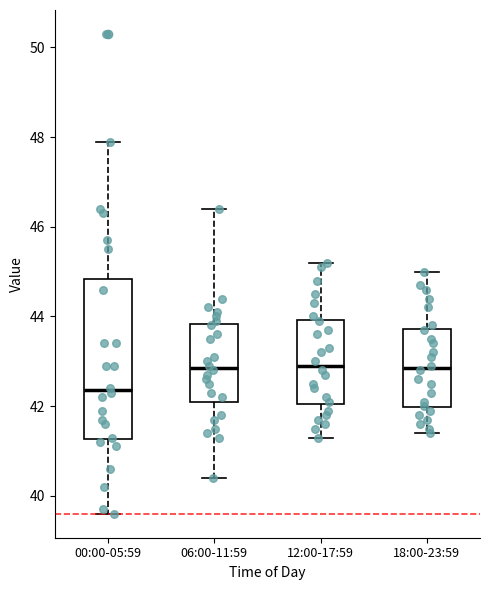

Reading left to right, transcribe this box plot: for each box, give where its median line is, the range the box spans, and where its two whiskers end, as read against the y-axis. The values are not printed on the chart, so give them approximately, as read against the axis.

00:00-05:59: median 42.4, box 41.2 to 44.8, whiskers 39.6 to 48.0
06:00-11:59: median 42.8, box 42.2 to 43.8, whiskers 40.4 to 46.4
12:00-17:59: median 43.0, box 42.0 to 44.0, whiskers 41.4 to 45.2
18:00-23:59: median 42.8, box 42.0 to 43.8, whiskers 41.4 to 45.0